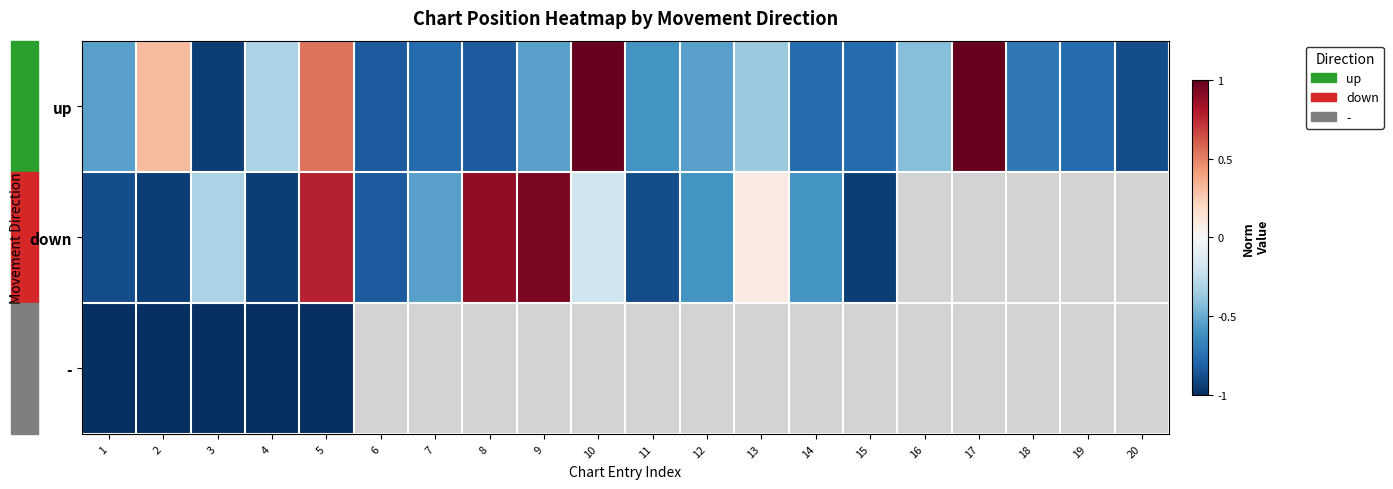

Which series changed the most between 5 and 13?

up